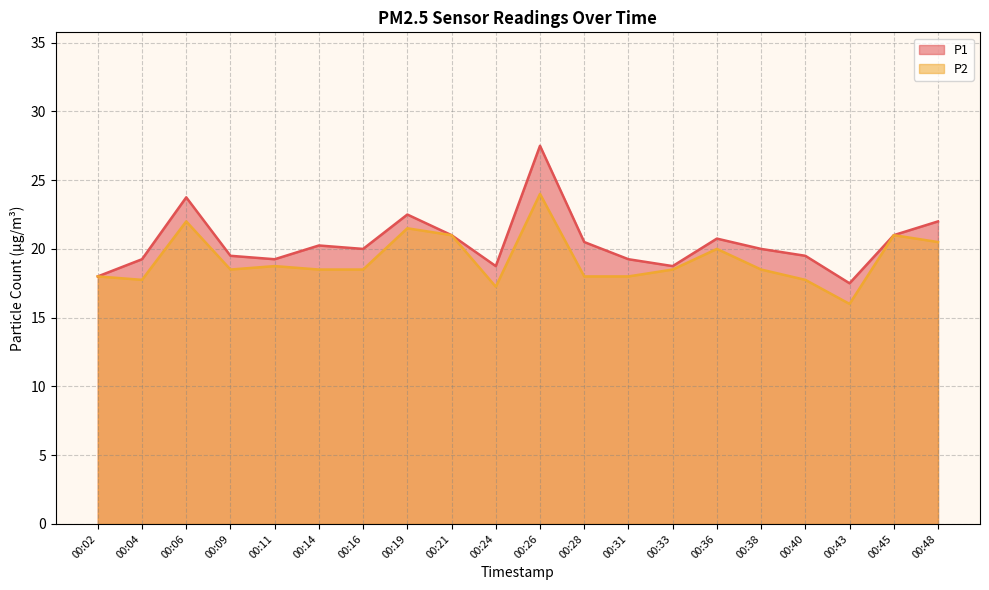

How many interior local valleys does the P1 series have?

5